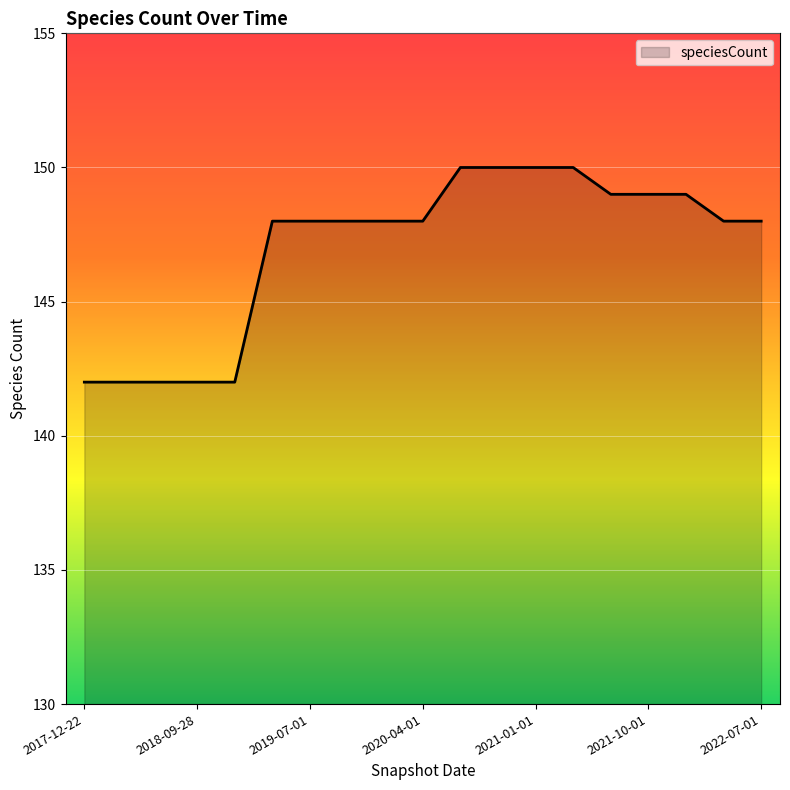

What is the greatest value displayed?

150